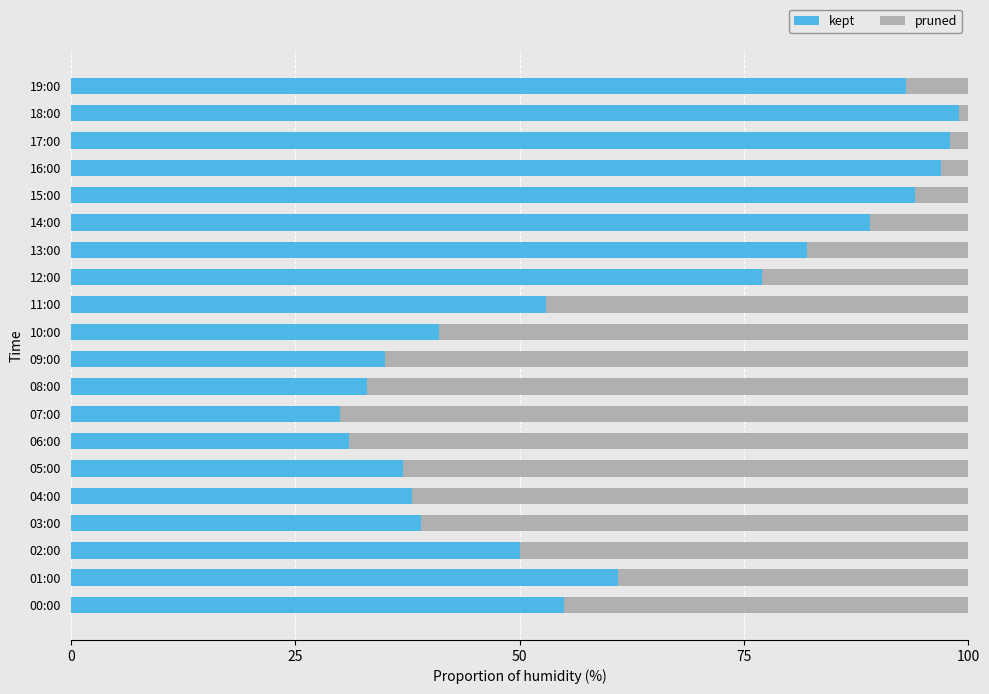

What is the maximum value for kept?

99